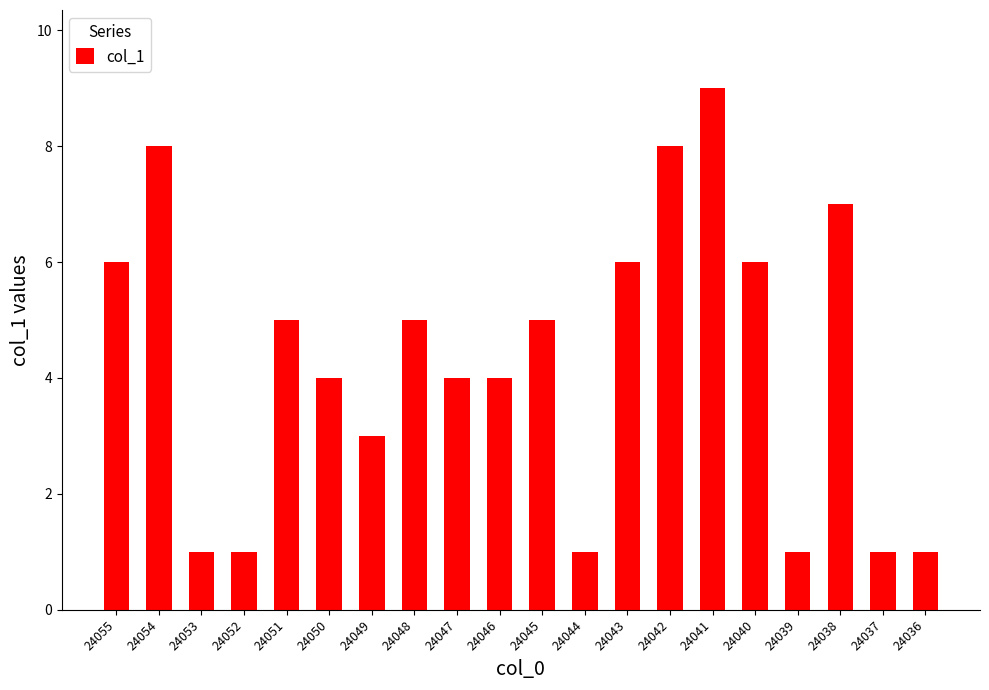

What is the ratio of the value at 24055 to the value at 24037?

6.0